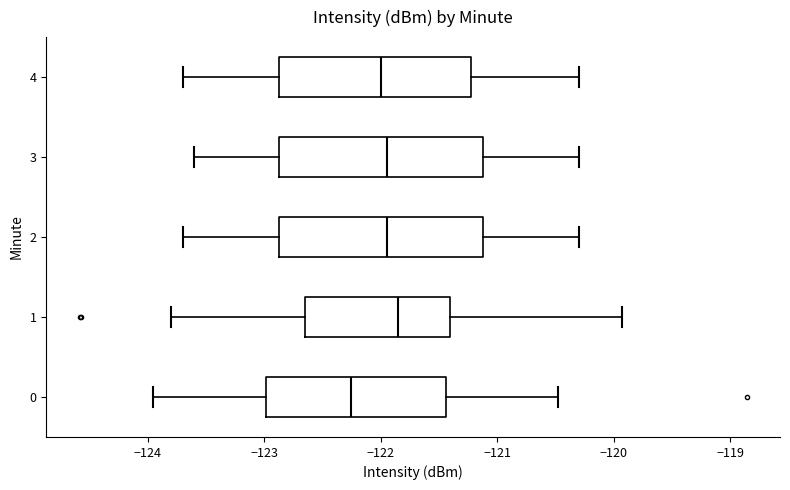

Where is the left edge of the box at y = 1 on the x-axis? The values are not printed on the chart, so give them approximately, as read against the axis.

-122.6